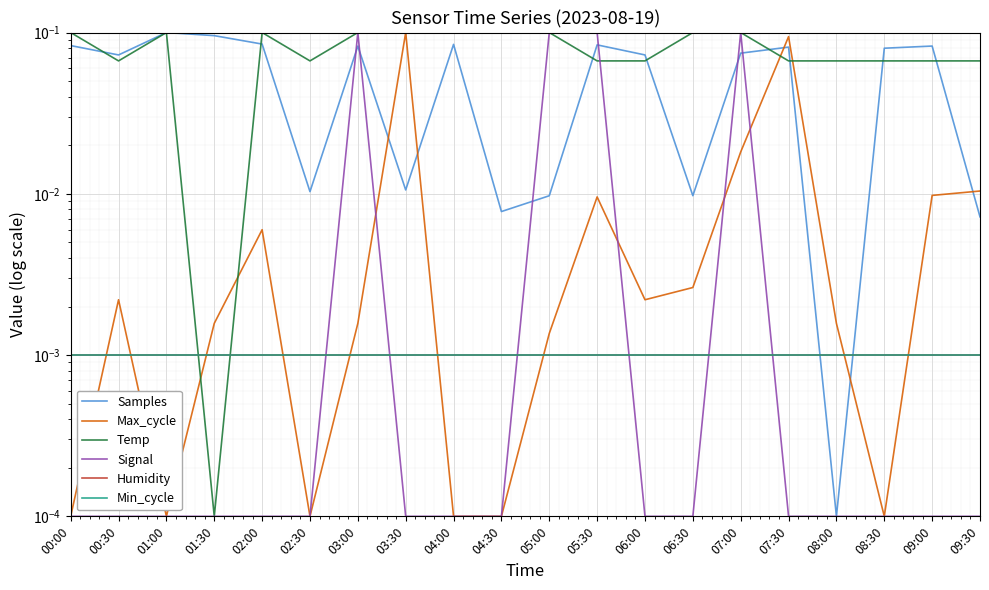

Reading left to right, extract all data points from this chart.

Samples: 0.1	0.1	0.1	0.1	0.1	0.0	0.1	0.0	0.1	0.0	0.0	0.1	0.1	0.0	0.1	0.1	0.0	0.1	0.1	0.0
Max_cycle: 0.0	0.0	0.0	0.0	0.0	0.0	0.0	0.1	0.0	0.0	0.0	0.0	0.0	0.0	0.0	0.1	0.0	0.0	0.0	0.0
Temp: 0.1	0.1	0.1	0.0	0.1	0.1	0.1	0.1	0.1	0.1	0.1	0.1	0.1	0.1	0.1	0.1	0.1	0.1	0.1	0.1
Signal: 0.0	0.0	0.0	0.0	0.0	0.0	0.1	0.0	0.0	0.0	0.1	0.1	0.0	0.0	0.1	0.0	0.0	0.0	0.0	0.0
Humidity: 0.0	0.0	0.0	0.0	0.0	0.0	0.0	0.0	0.0	0.0	0.0	0.0	0.0	0.0	0.0	0.0	0.0	0.0	0.0	0.0
Min_cycle: 0.0	0.0	0.0	0.0	0.0	0.0	0.0	0.0	0.0	0.0	0.0	0.0	0.0	0.0	0.0	0.0	0.0	0.0	0.0	0.0